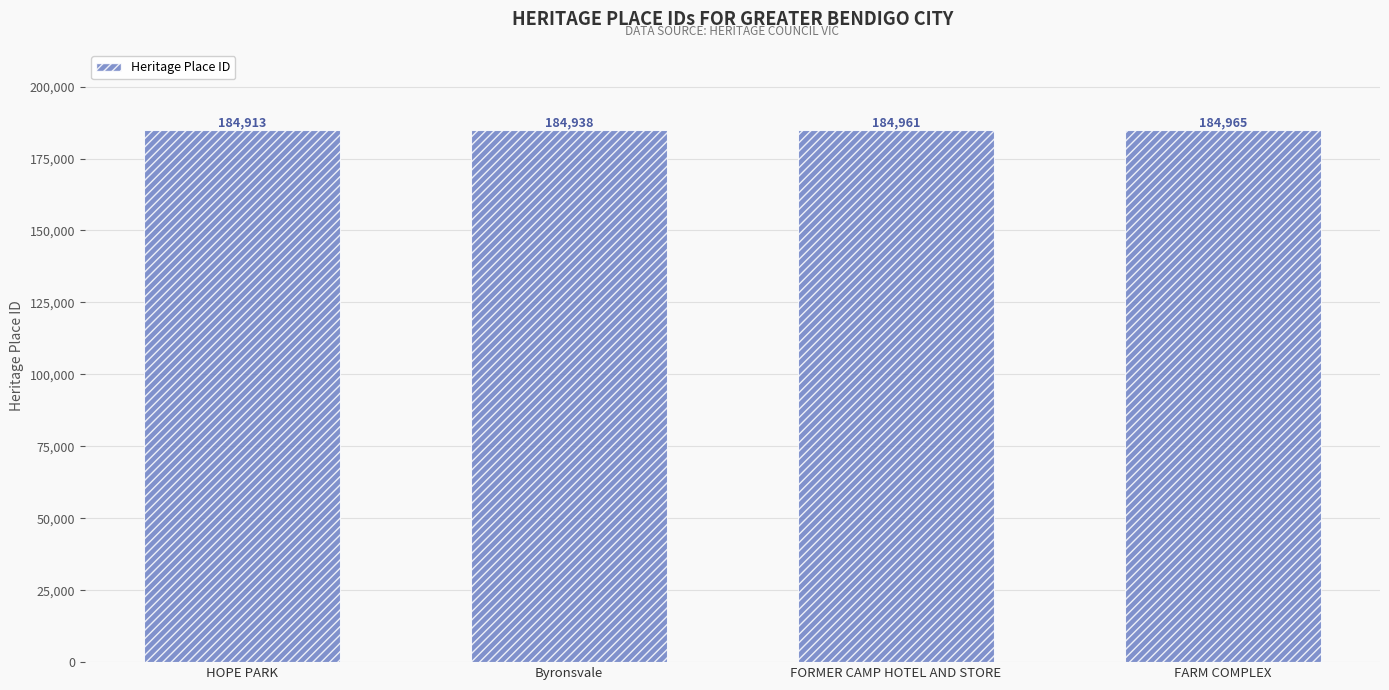

Reading left to right, list all the values displayed in this chart.

HOPE PARK=184913	Byronsvale=184938	FORMER CAMP HOTEL AND STORE=184961	FARM COMPLEX=184965